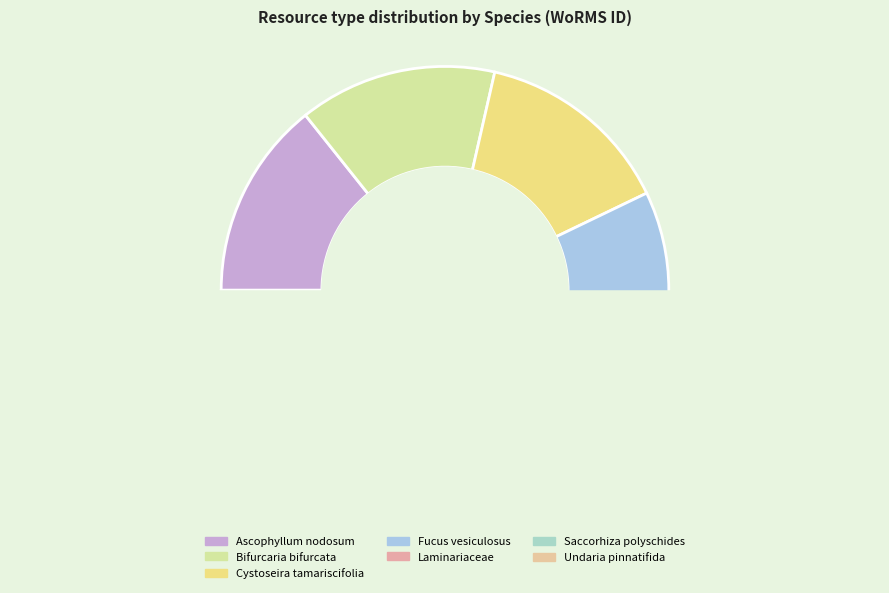

Is the sum of Undaria pinnatifida and Bifurcaria bifurcata greater than half?

No